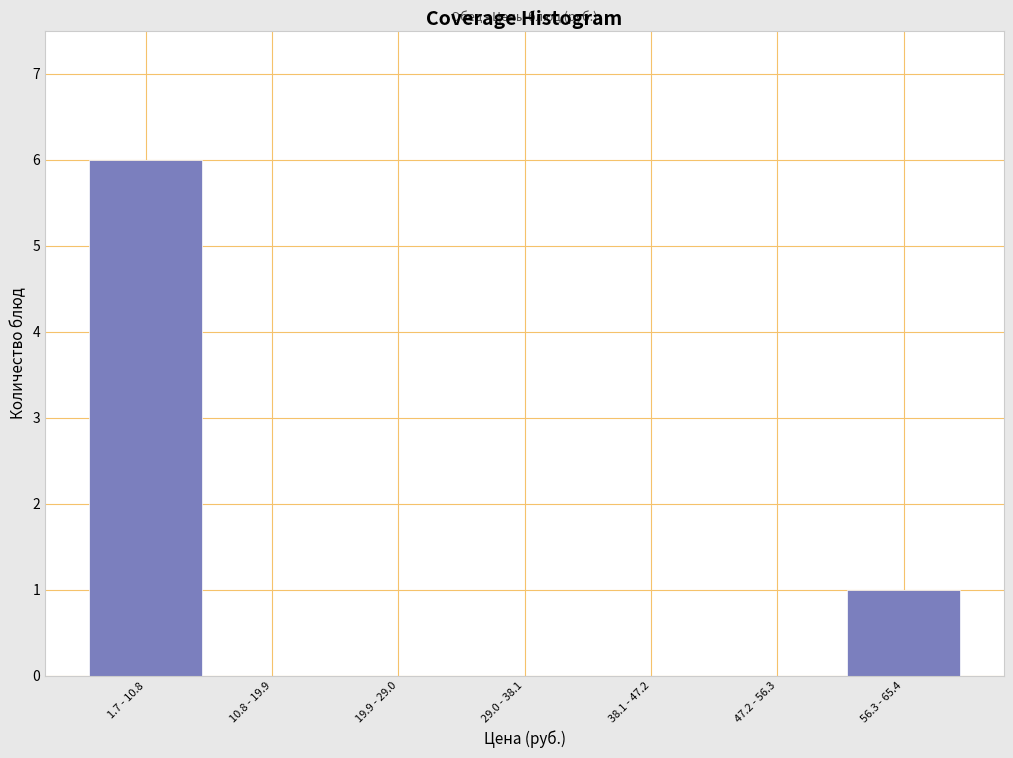

Reading left to right, what are all the values shown in this chart?

1.7 - 10.8=6	10.8 - 19.9=0	19.9 - 29.0=0	29.0 - 38.1=0	38.1 - 47.2=0	47.2 - 56.3=0	56.3 - 65.4=1